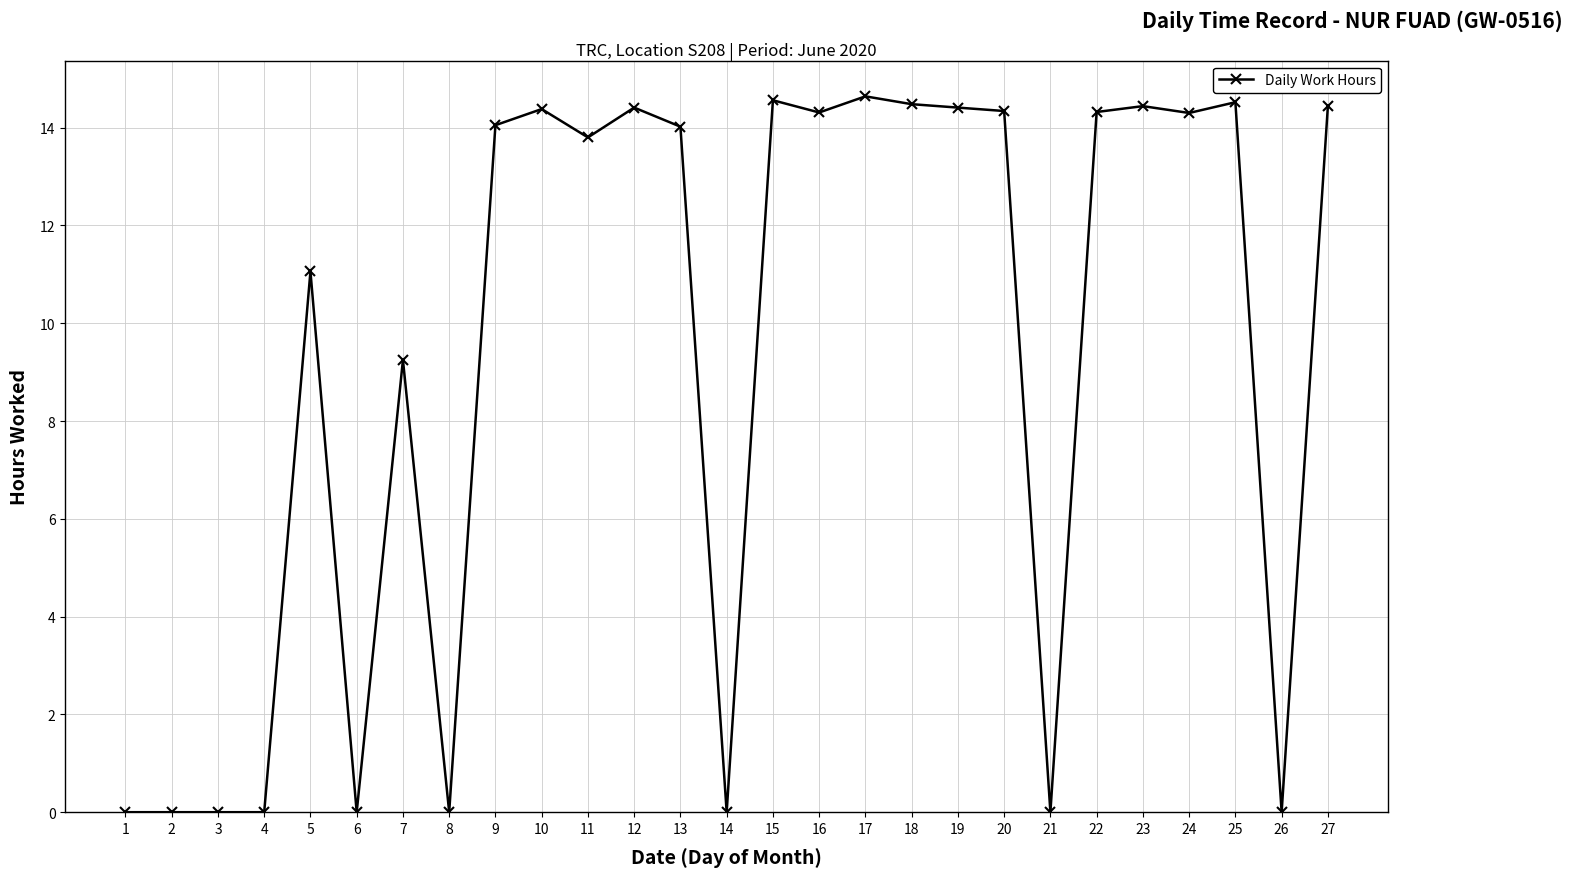

True or false: the data shows 14.5 at 18.

True